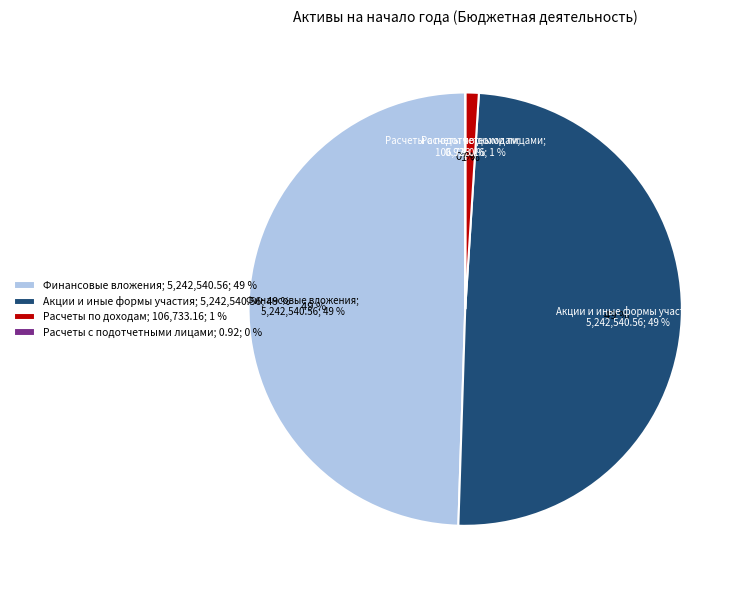

The Расчеты по доходам (020500000) slice represents 11% of the pie. True or false?

False